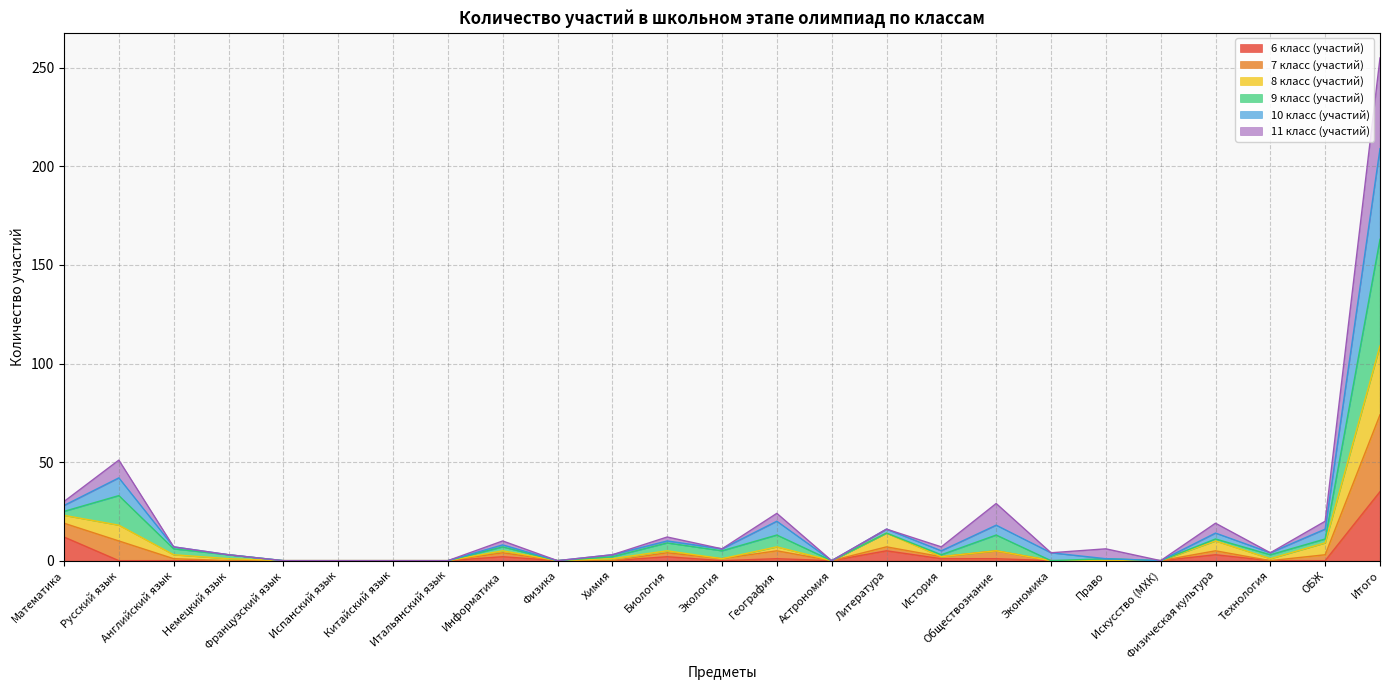

True or false: 10 класс (участий) and 7 класс (участий) intersect in this chart.

False